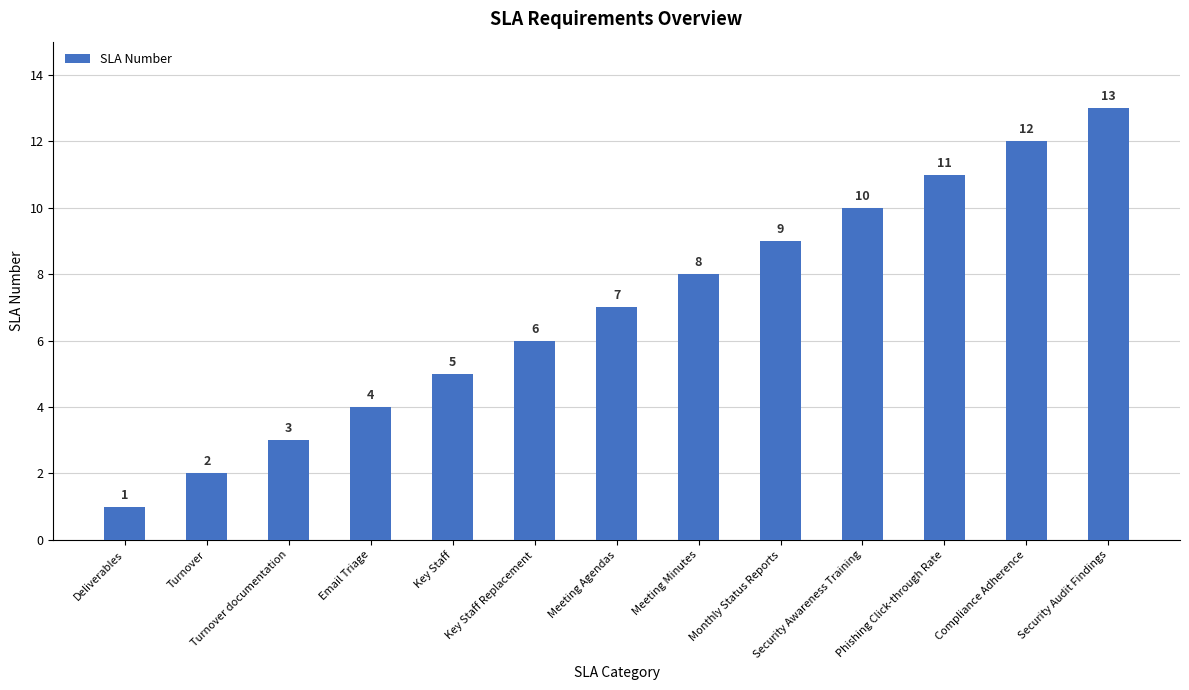

Reading left to right, what are all the values shown in this chart?

1	2	3	4	5	6	7	8	9	10	11	12	13